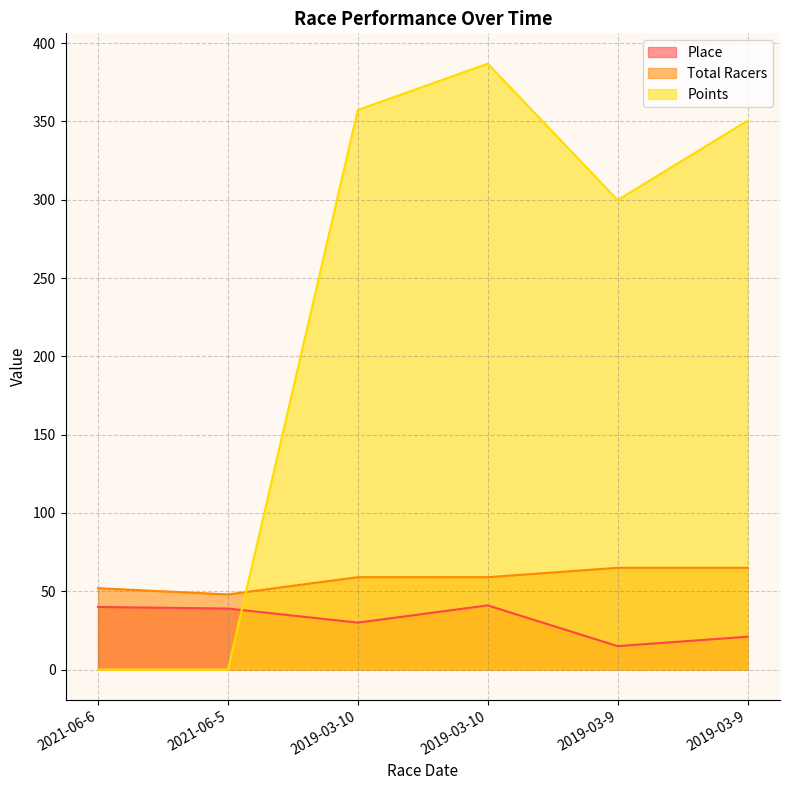

At which label does Total Racers reach its peak?

2019-03-9